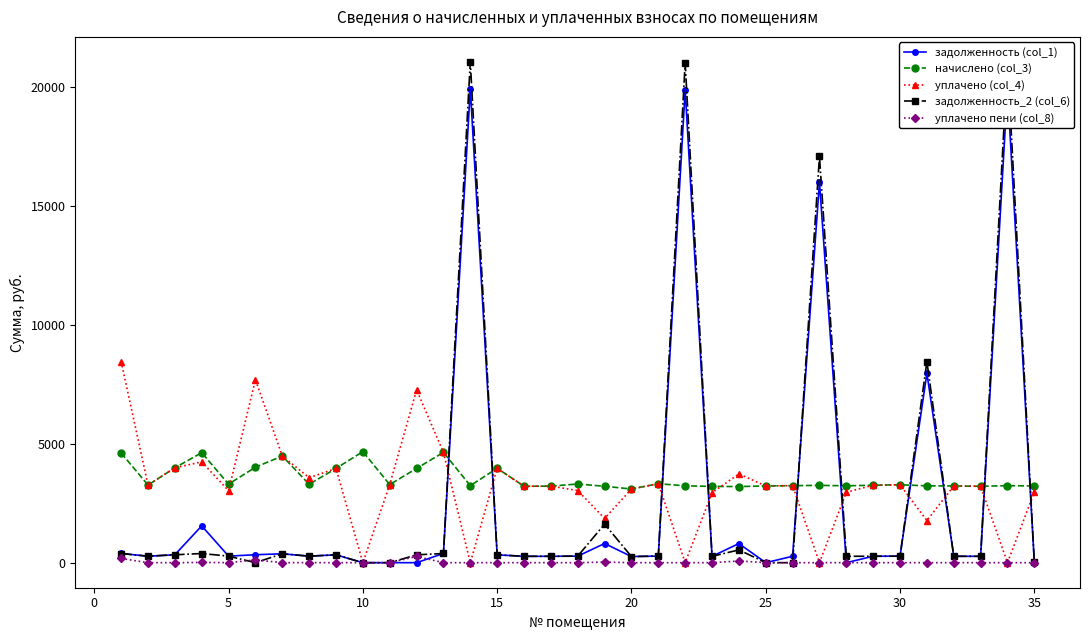

True or false: начислено (col_3) and уплачено пени (col_8) intersect in this chart.

False